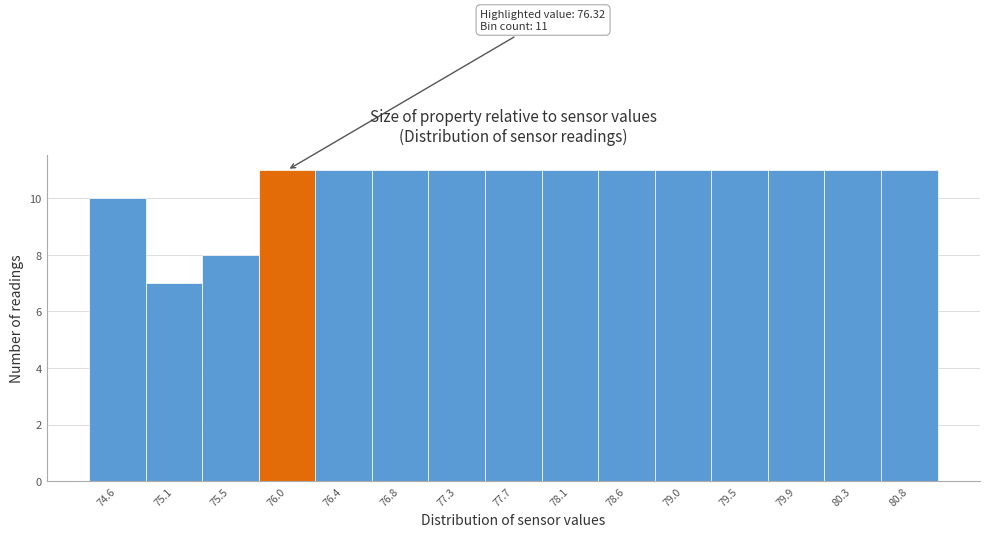

Reading left to right, list all the values displayed in this chart.

10	7	8	11	11	11	11	11	11	11	11	11	11	11	11